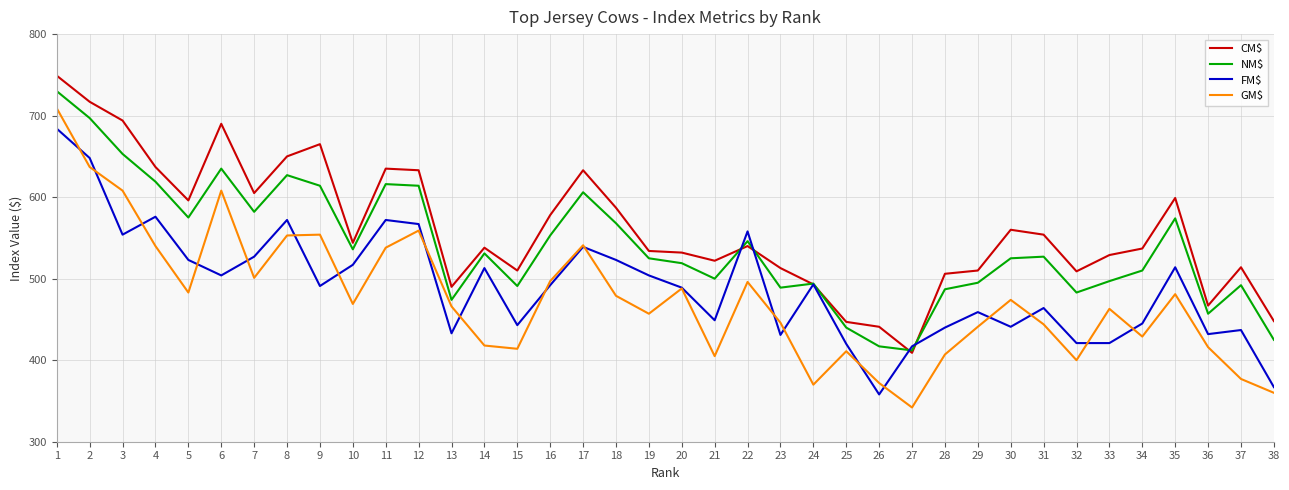

What is the highest value of the GM$ series?

709